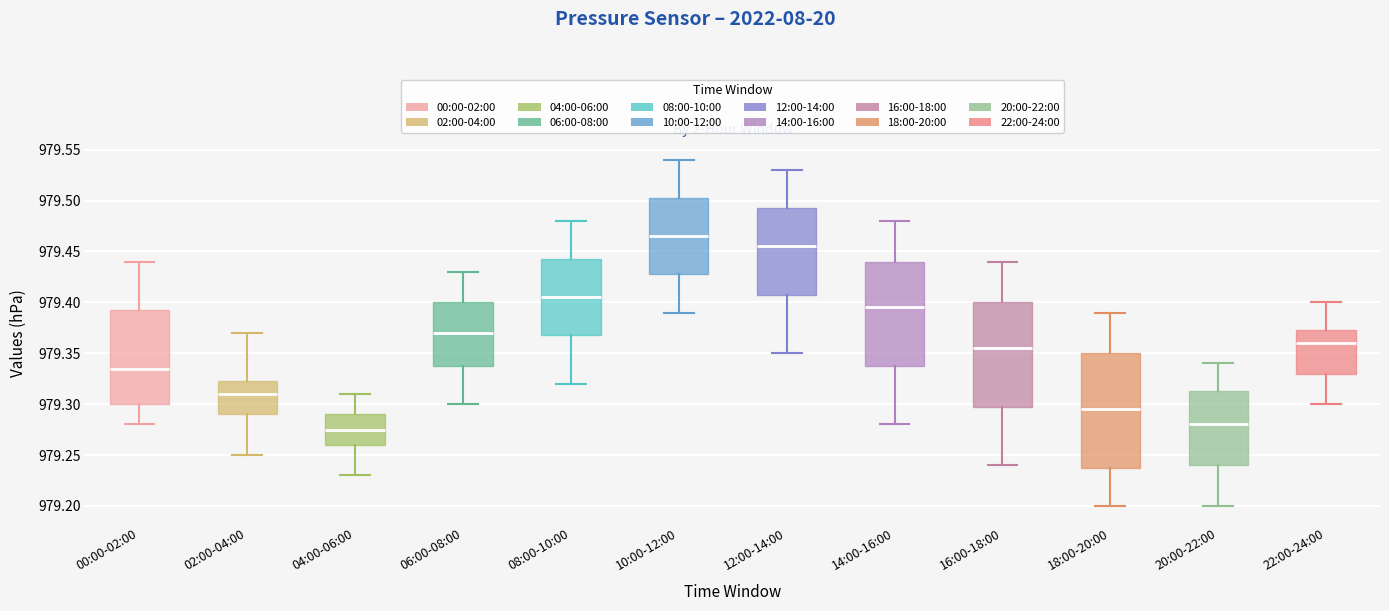

Reading left to right, read every box against the y-axis: the position of its median line, the range the box covers, and the ends of its whiskers. The values are not printed on the chart, so give them approximately, as read against the axis.

00:00-02:00: median 979.335, box 979.300 to 979.395, whiskers 979.280 to 979.440
02:00-04:00: median 979.310, box 979.290 to 979.325, whiskers 979.250 to 979.370
04:00-06:00: median 979.275, box 979.260 to 979.290, whiskers 979.230 to 979.310
06:00-08:00: median 979.370, box 979.340 to 979.400, whiskers 979.300 to 979.430
08:00-10:00: median 979.405, box 979.370 to 979.445, whiskers 979.320 to 979.480
10:00-12:00: median 979.465, box 979.430 to 979.505, whiskers 979.390 to 979.540
12:00-14:00: median 979.455, box 979.410 to 979.495, whiskers 979.350 to 979.530
14:00-16:00: median 979.395, box 979.340 to 979.440, whiskers 979.280 to 979.480
16:00-18:00: median 979.355, box 979.300 to 979.400, whiskers 979.240 to 979.440
18:00-20:00: median 979.295, box 979.240 to 979.350, whiskers 979.200 to 979.390
20:00-22:00: median 979.280, box 979.240 to 979.315, whiskers 979.200 to 979.340
22:00-24:00: median 979.360, box 979.330 to 979.375, whiskers 979.300 to 979.400